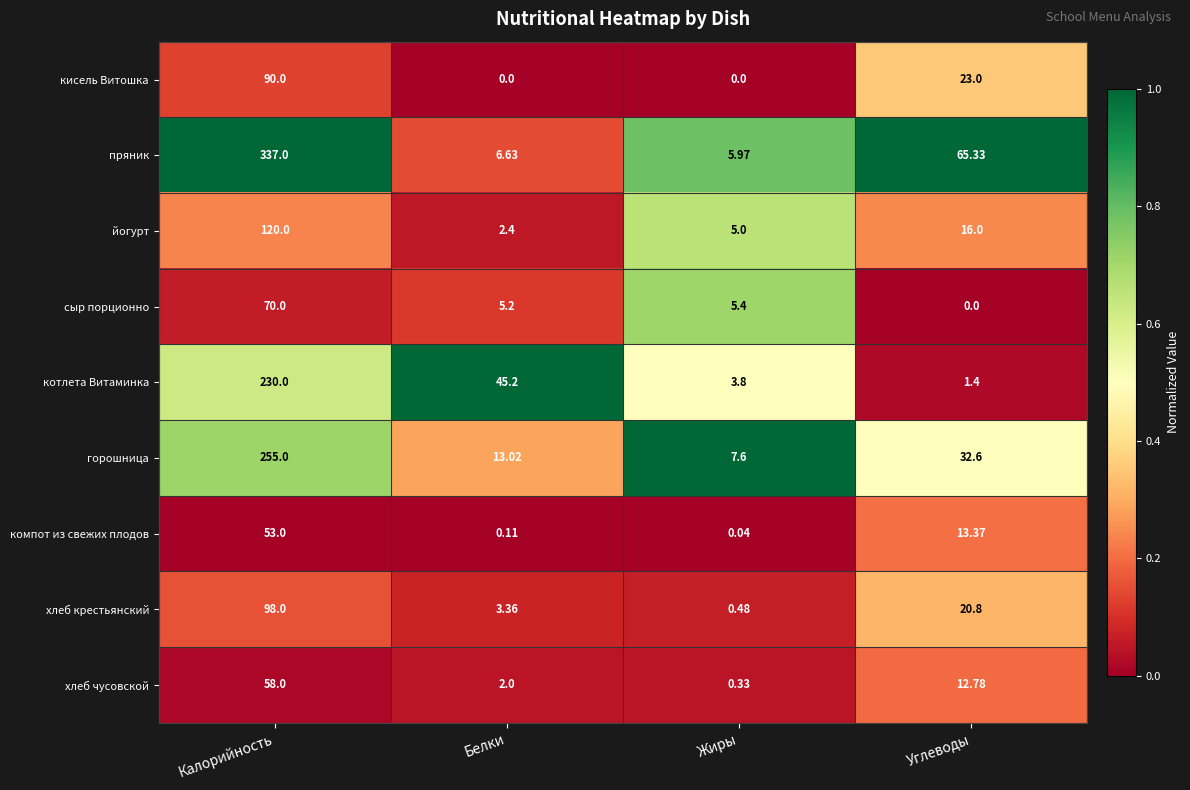

How many values in the сыр порционно series are below 5?

1